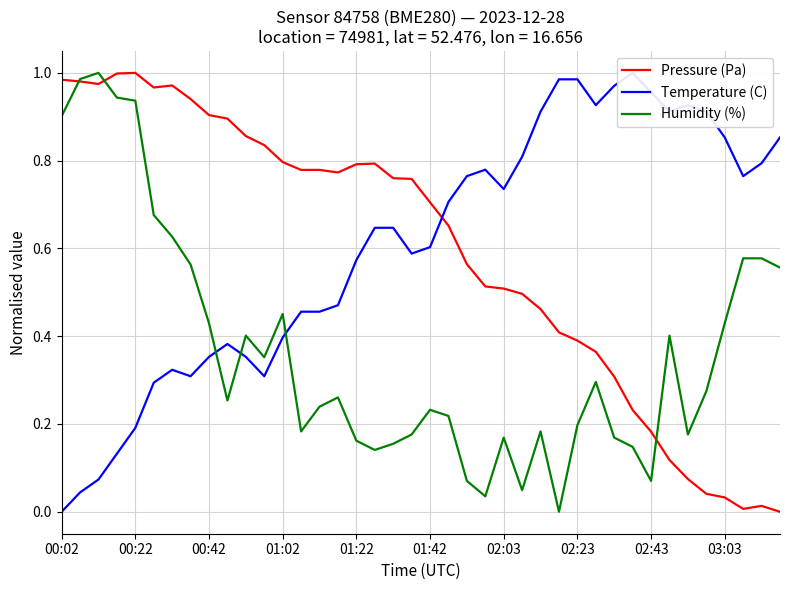

True or false: Pressure (Pa) has a value of 1.4 at 01:02.

False